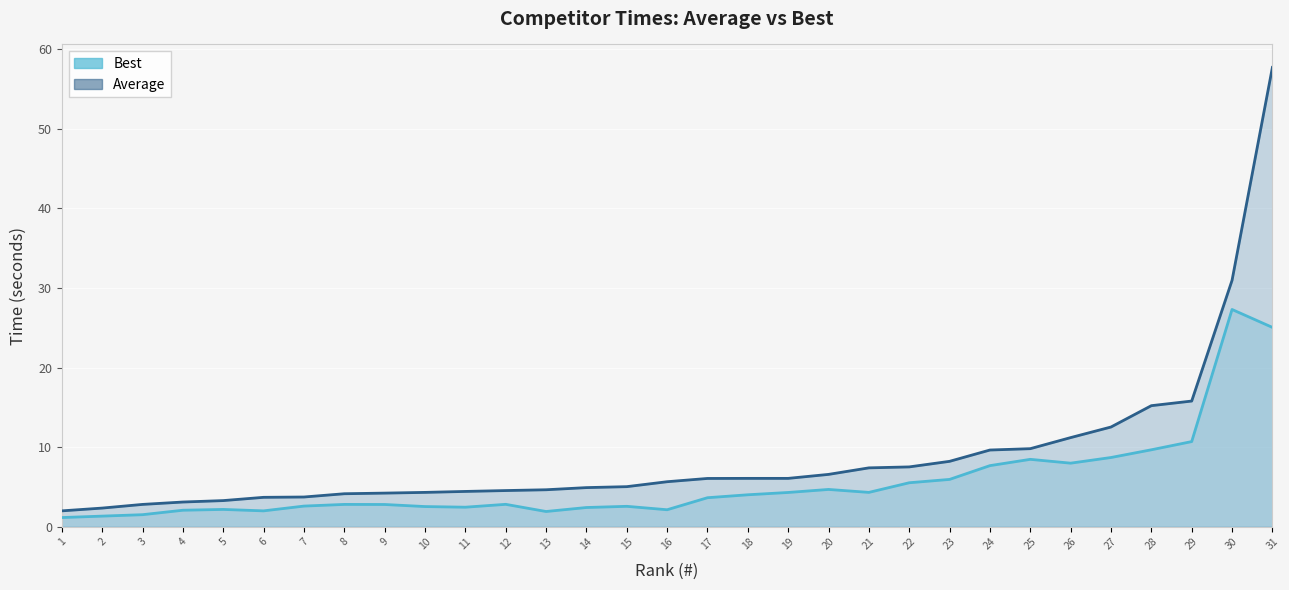

What is the spread (max minus min) of values at 29?

5.1